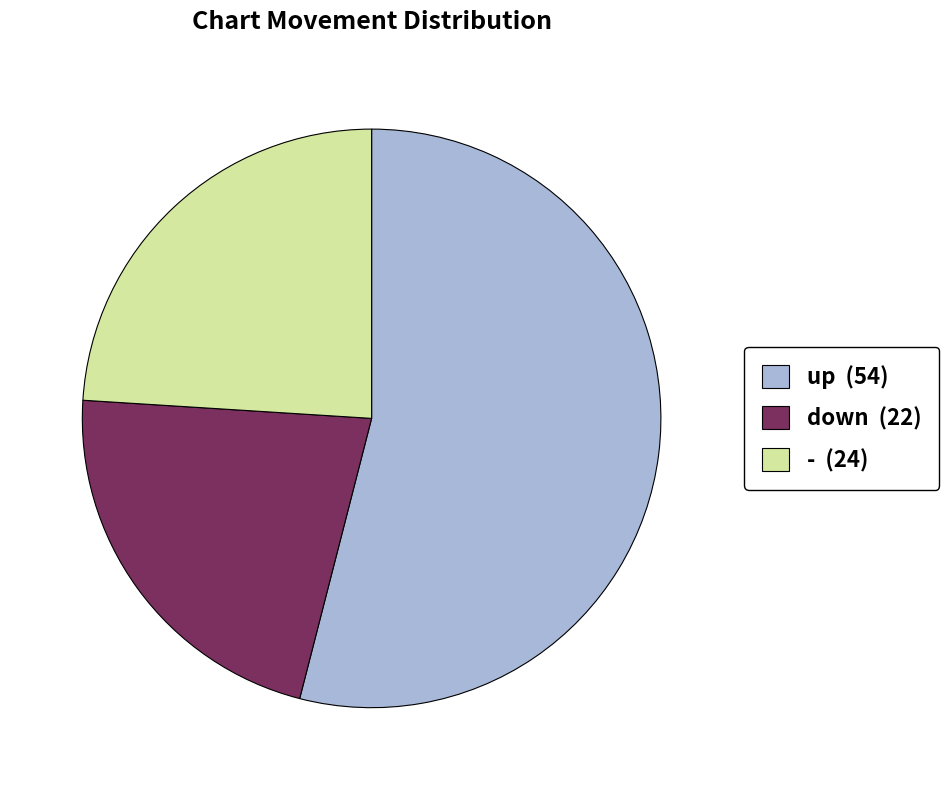

Which has a higher value, down (22) or - (24)?

- (24)